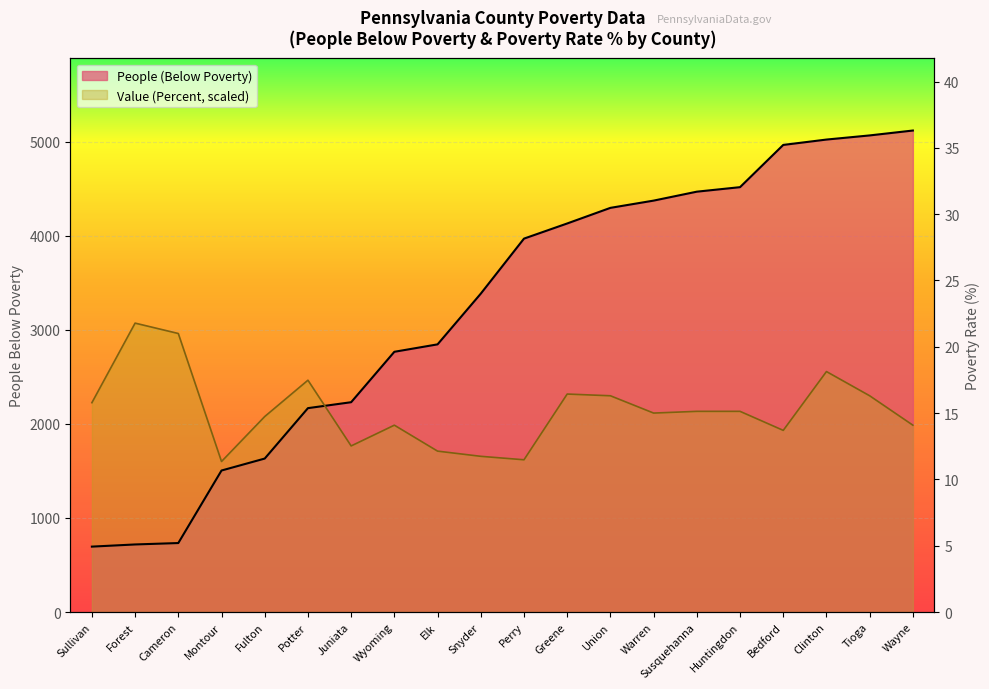

After their last crossing, which series has the higher values: People (Below Poverty) or Value (Percent)?

People (Below Poverty)